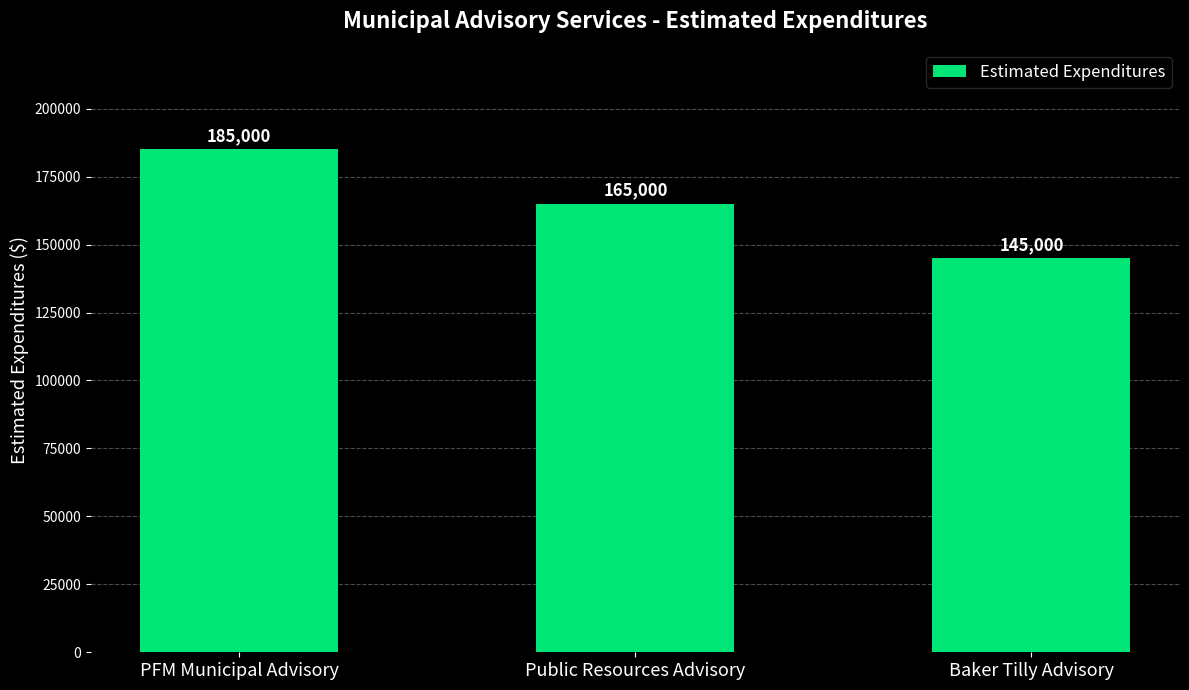

Reading left to right, transcribe all the data shown in this chart.

PFM Municipal Advisory=185000	Public Resources Advisory=165000	Baker Tilly Advisory=145000